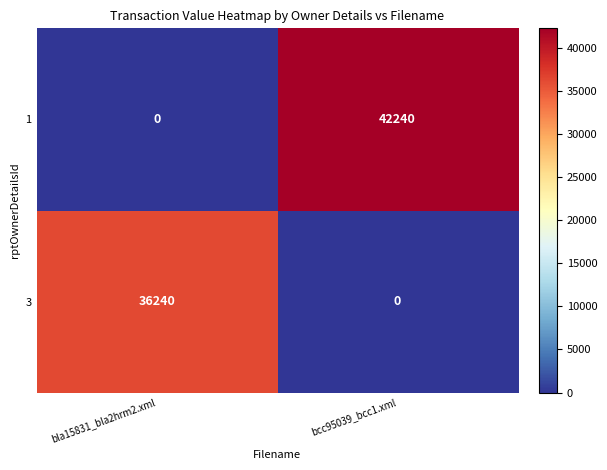

Rank the series by their maximum value, from lowest to highest.

3, 1